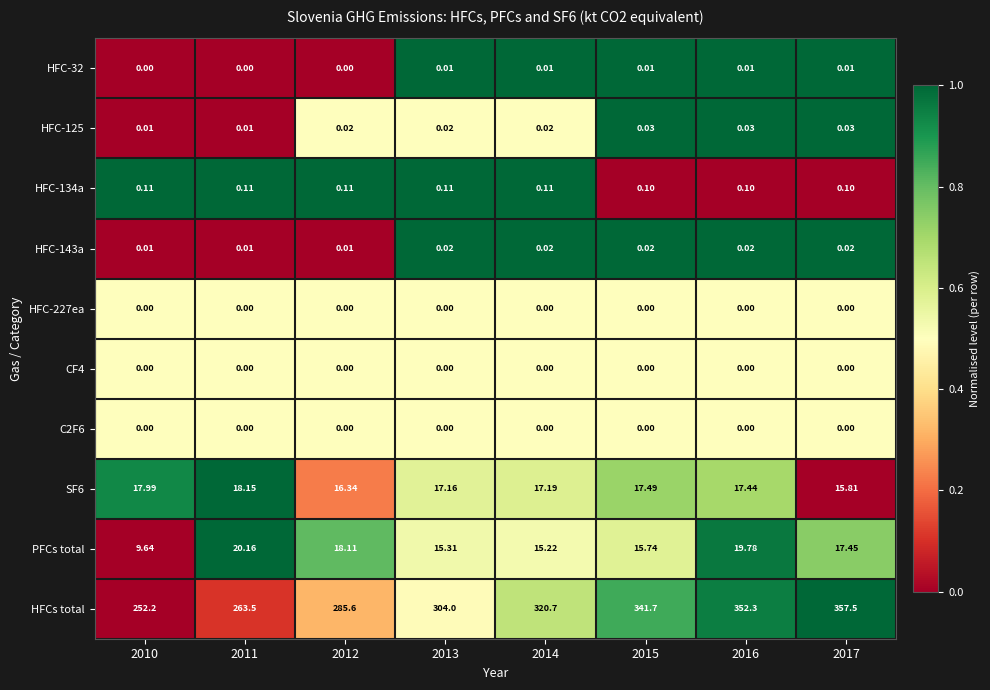

Which series has the largest total across all categories?

HFCs total